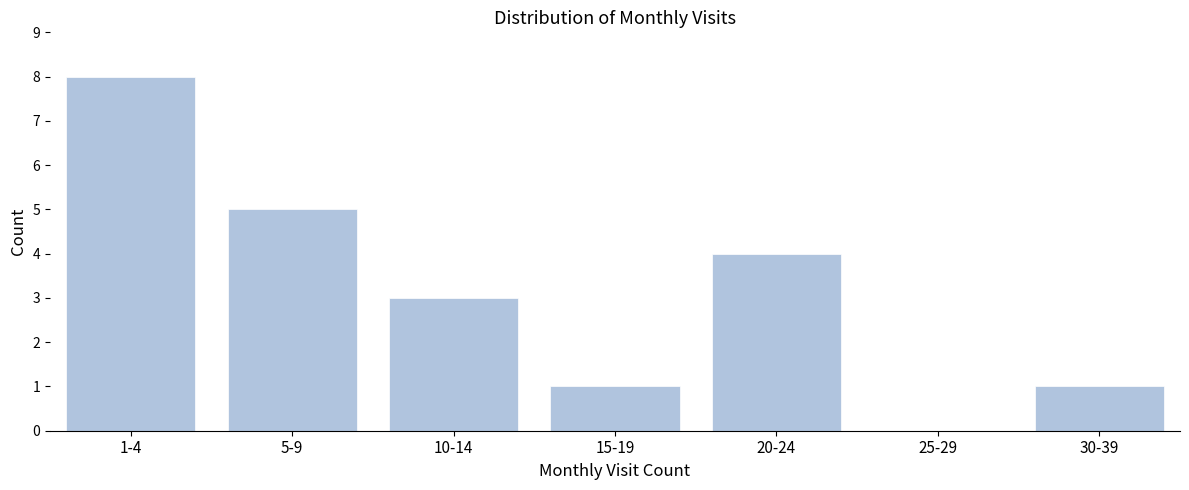

Reading left to right, list all the values displayed in this chart.

1-4=8	5-9=5	10-14=3	15-19=1	20-24=4	25-29=0	30-39=1